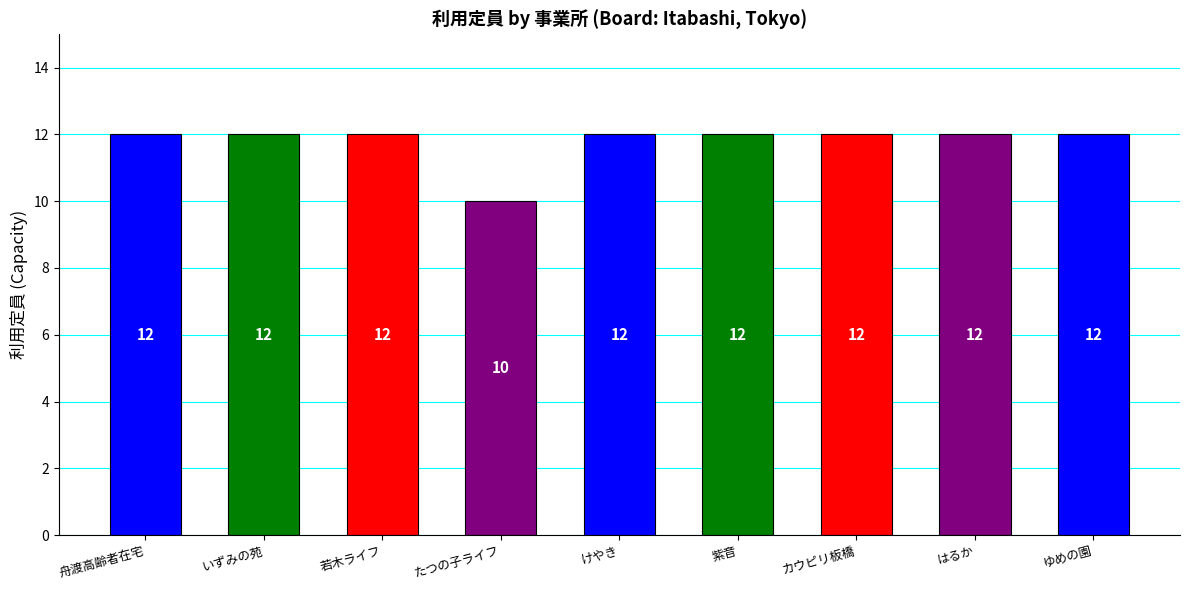

What is the average value?

12